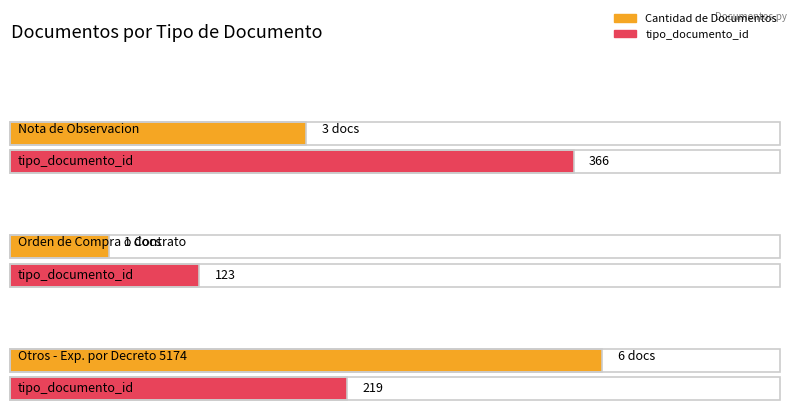

Are the bars grouped side by side (vs. stacked)?

No